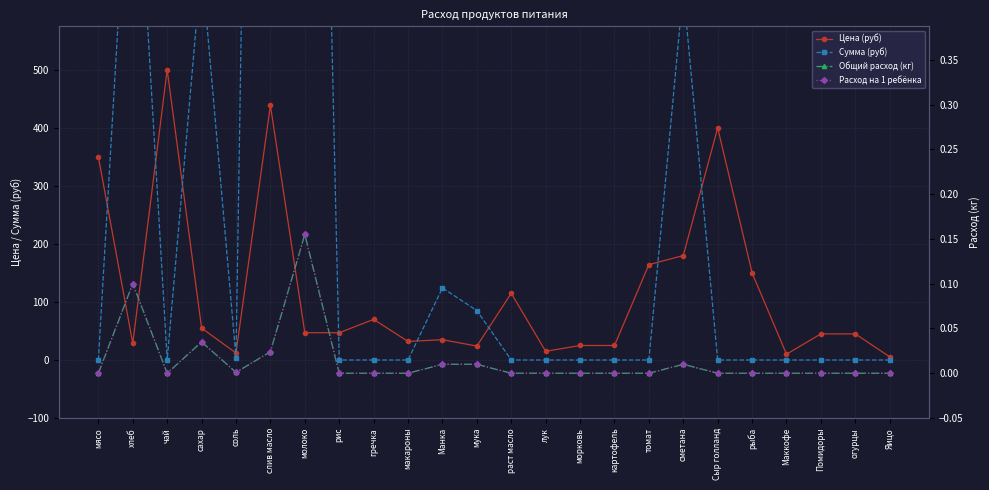

Reading right to left, list all the values displayed in this chart.

Цена (руб): 5.5	45.0	45.0	10.0	150.0	400.0	180.0	164.3	25.0	25.0	15.0	115.0	24.0	35.0	32.0	70.0	47.0	47.0	438.9	12.0	55.0	500.0	28.6	350.0
Сумма (руб): 0.0	0.0	0.0	0.0	0.0	0.0	639.0	0.0	0.0	0.0	0.0	0.0	85.2	124.2	0.0	0.0	0.0	2586.2	3739.3	4.3	683.4	0.0	1014.2	0.0
Общий расход (кг): 0.0	0.0	0.0	0.0	0.0	0.0	0.0	0.0	0.0	0.0	0.0	0.0	0.0	0.0	0.0	0.0	0.0	0.2	0.0	0.0	0.0	0.0	0.1	0.0
Расход на 1 ребёнка: 0.0	0.0	0.0	0.0	0.0	0.0	0.0	0.0	0.0	0.0	0.0	0.0	0.0	0.0	0.0	0.0	0.0	0.2	0.0	0.0	0.0	0.0	0.1	0.0